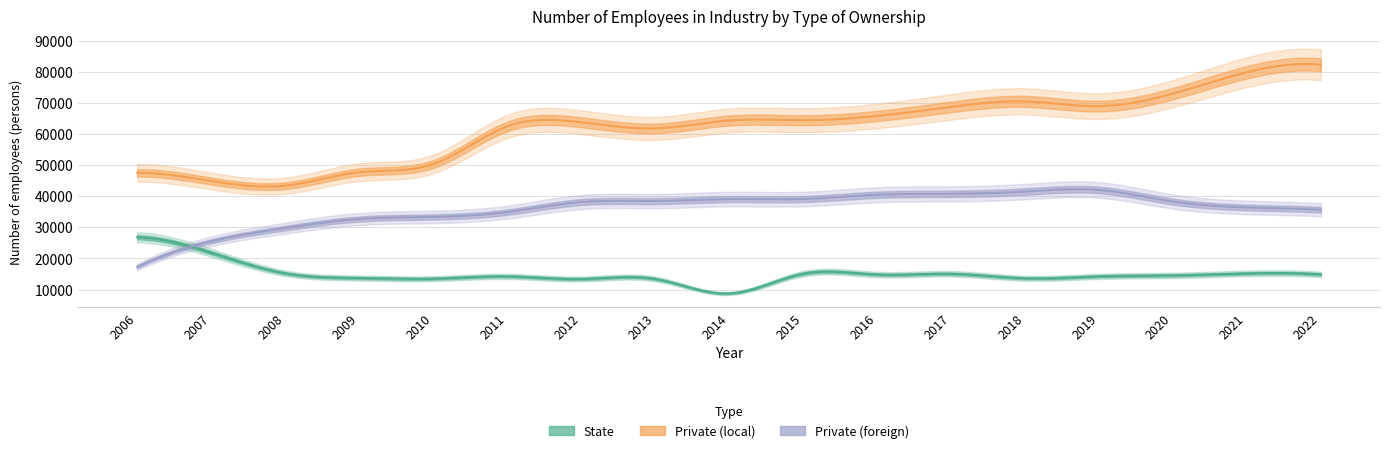

Reading right to left, what are all the values shown in this chart?

State: 2022=14872	2021=15204	2020=14559	2019=14245	2018=13641	2017=15070	2016=14839	2015=15096	2014=8750	2013=13422	2012=13405	2011=14239	2010=13508	2009=13715	2008=15236	2007=21862	2006=26835
Private (local): 2022=82285	2021=79892	2020=73009	2019=69006	2018=70512	2017=68744	2016=65829	2015=64475	2014=64374	2013=61845	2012=63817	2011=62434	2010=50340	2009=47738	2008=43410	2007=44911	2006=47539
Private (foreign): 2022=35678	2021=36409	2020=38306	2019=42031	2018=41516	2017=40794	2016=40482	2015=39119	2014=39089	2013=38471	2012=38139	2011=34900	2010=33357	2009=32680	2008=29758	2007=25534	2006=17261